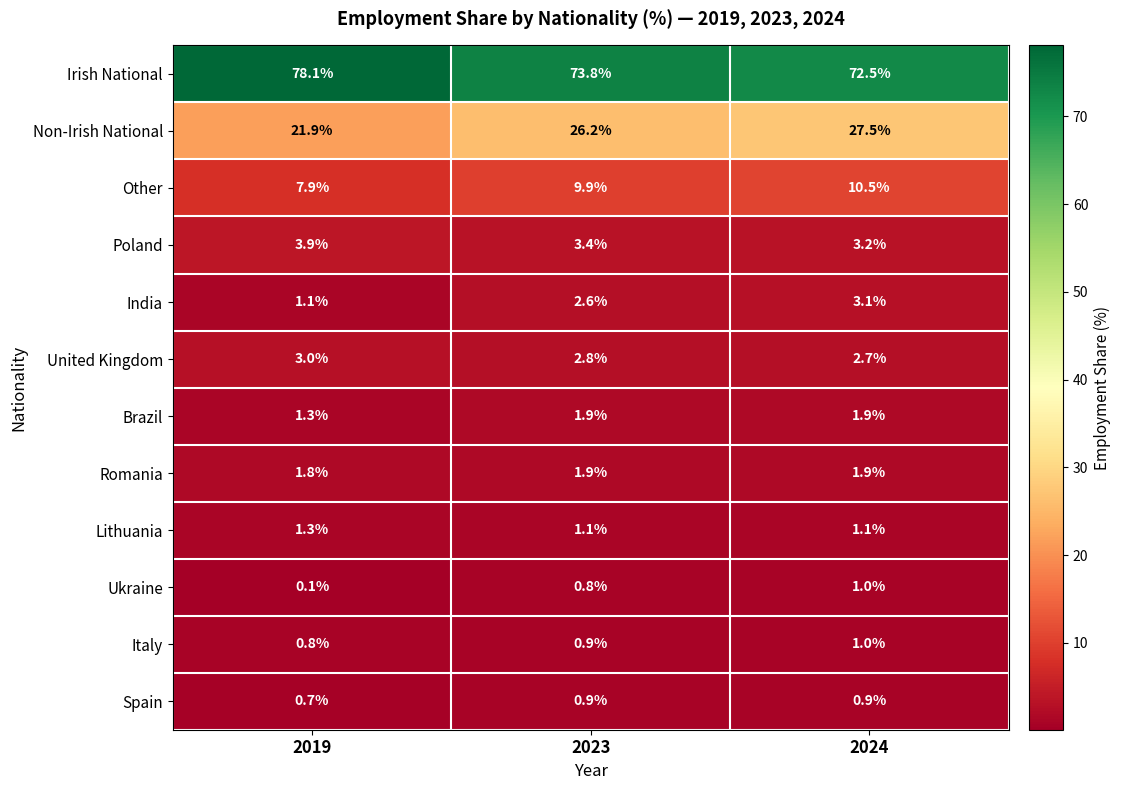

Rank the categories by Ukraine value from highest to lowest.

2024, 2023, 2019